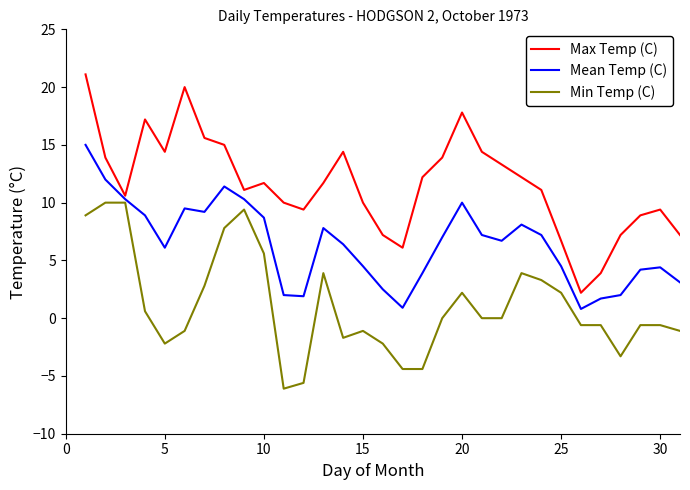

Which series has the largest range (max minus min)?

Max Temp (C)